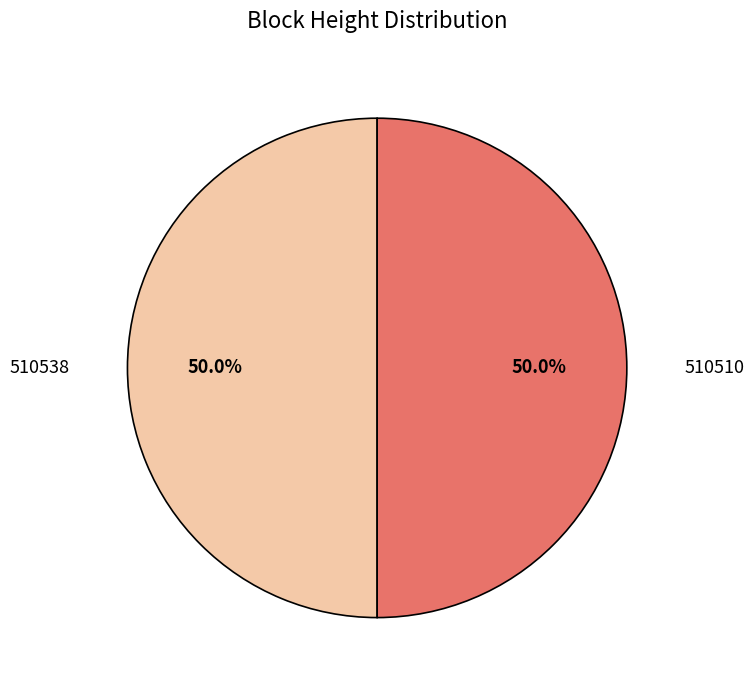

Approximately how many times larger is the value at 510510 compared to 510538?

1.0